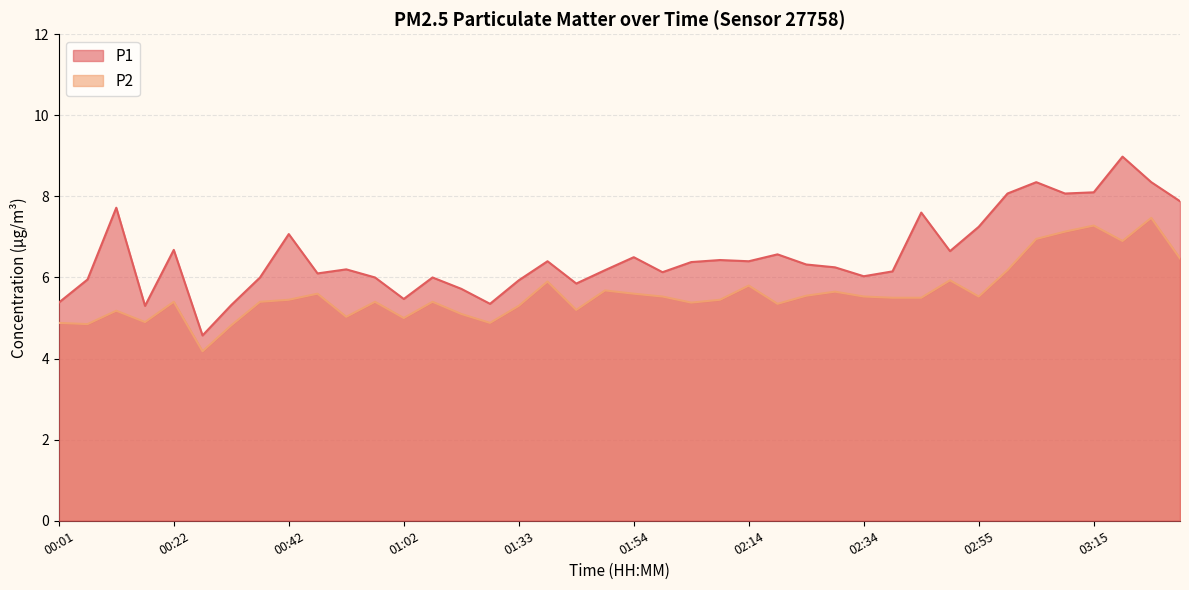

Reading left to right, what are all the values shown in this chart?

P1: 00:01=5.4	00:06=6.0	00:12=7.7	00:17=5.3	00:22=6.7	00:27=4.6	00:32=5.3	00:37=6.0	00:42=7.1	00:47=6.1	00:52=6.2	00:57=6.0	01:02=5.5	01:07=6.0	01:12=5.7	01:28=5.3	01:33=5.9	01:38=6.4	01:43=5.8	01:49=6.2	01:54=6.5	01:59=6.1	02:04=6.4	02:09=6.4	02:14=6.4	02:19=6.6	02:24=6.3	02:29=6.2	02:34=6.0	02:40=6.2	02:45=7.6	02:50=6.7	02:55=7.2	03:00=8.1	03:05=8.3	03:10=8.1	03:15=8.1	03:20=9.0	03:25=8.3	03:30=7.9
P2: 00:01=4.9	00:06=4.8	00:12=5.2	00:17=4.9	00:22=5.4	00:27=4.2	00:32=4.8	00:37=5.4	00:42=5.5	00:47=5.6	00:52=5.0	00:57=5.4	01:02=5.0	01:07=5.4	01:12=5.1	01:28=4.9	01:33=5.3	01:38=5.9	01:43=5.2	01:49=5.7	01:54=5.6	01:59=5.5	02:04=5.4	02:09=5.5	02:14=5.8	02:19=5.3	02:24=5.5	02:29=5.7	02:34=5.5	02:40=5.5	02:45=5.5	02:50=5.9	02:55=5.5	03:00=6.2	03:05=7.0	03:10=7.1	03:15=7.3	03:20=6.9	03:25=7.5	03:30=6.5